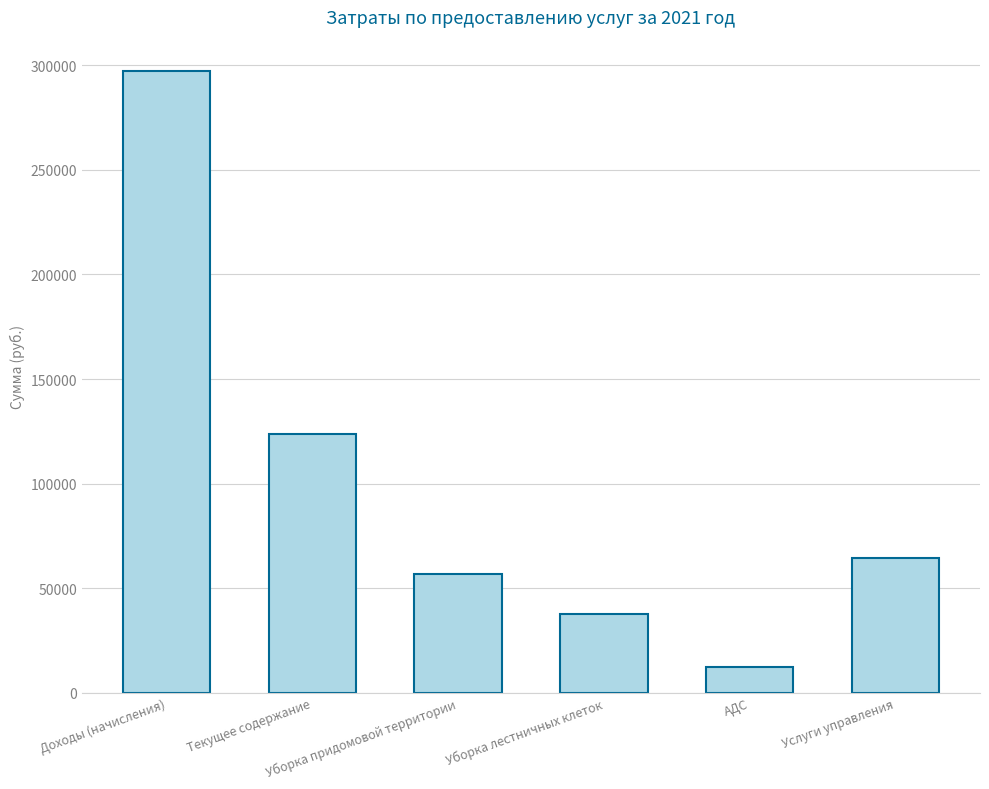

What is the label of the 1st bar from the left?

Доходы (начисления)